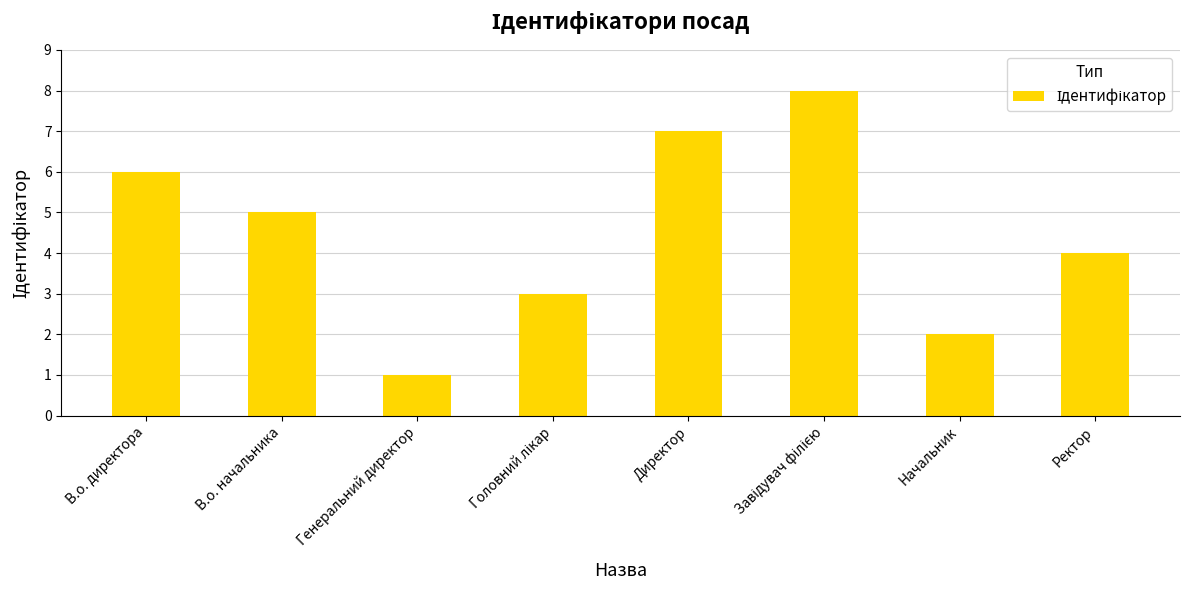

How many values are between 3 and 7?

5